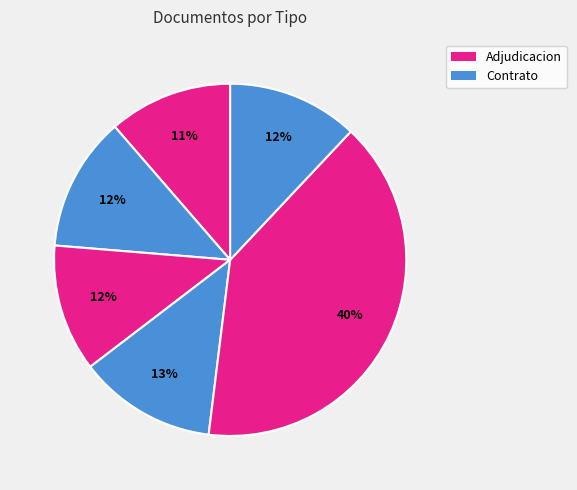

Count the number of slices in the pie.

6